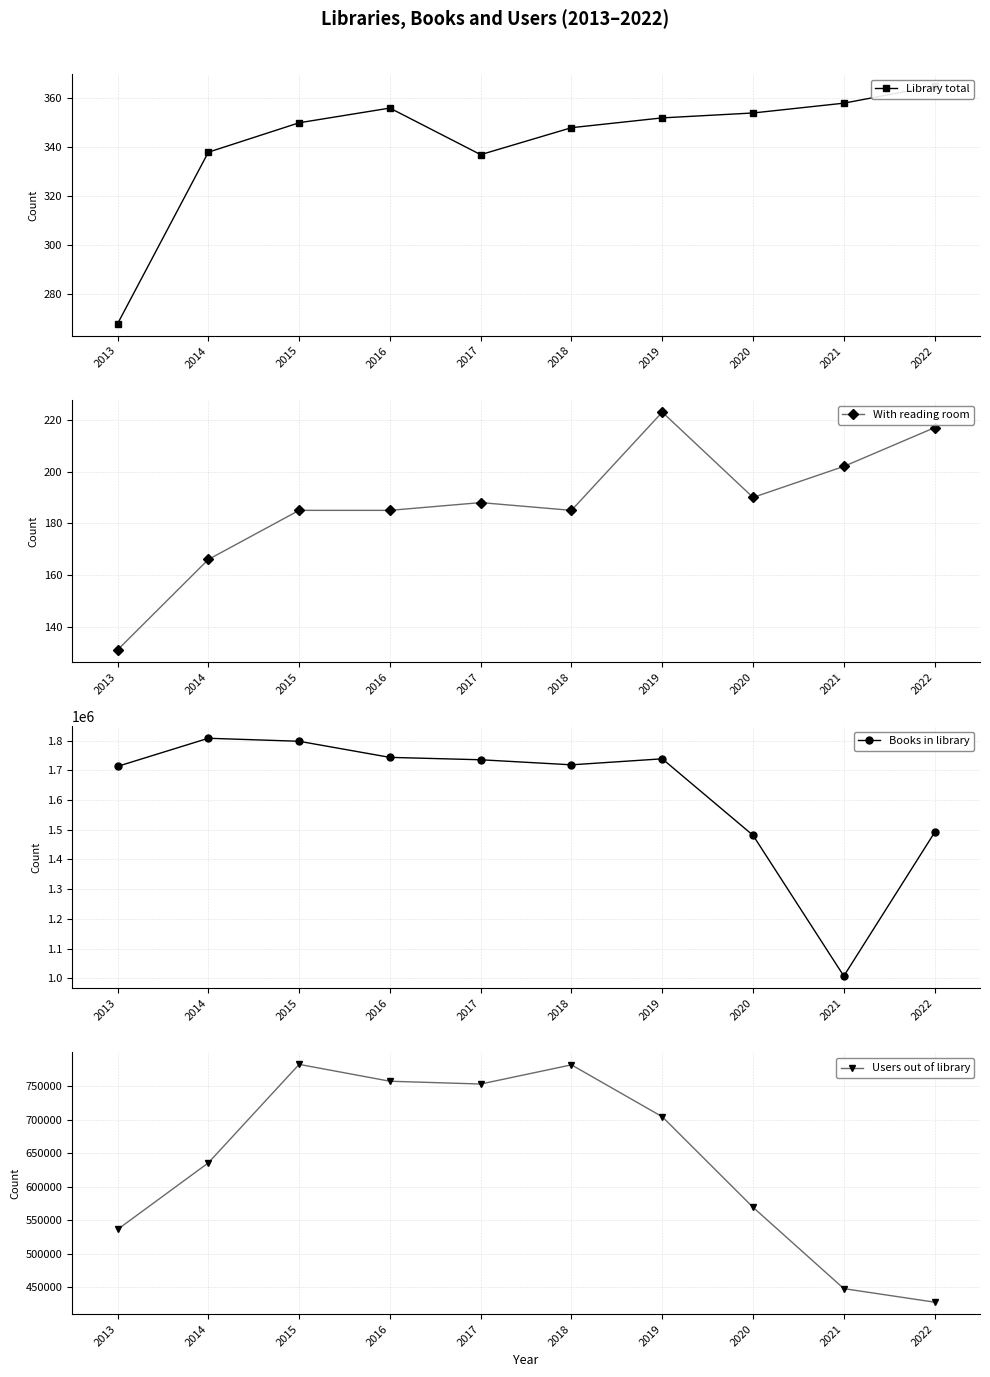

Count the number of data series in this chart.

4